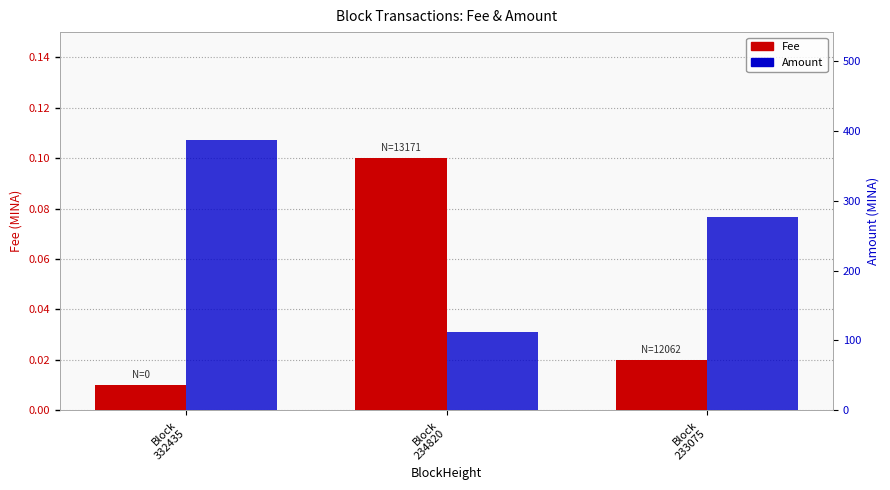

Reading left to right, transcribe all the data shown in this chart.

Fee: Block
332435=0.0	Block
234820=0.1	Block
233075=0.0
Amount: Block
332435=387.0	Block
234820=111.6	Block
233075=276.8